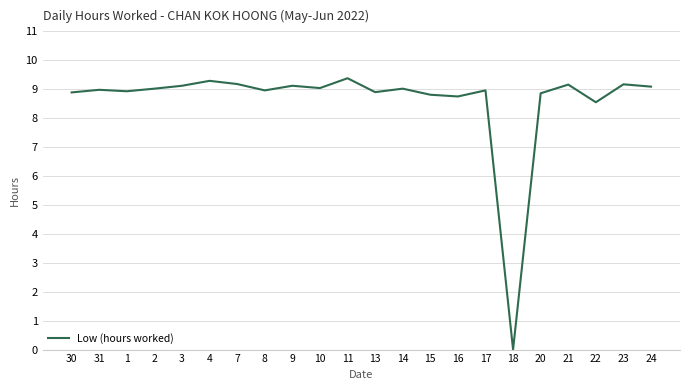

What is the sum of the values at 21 and 3?

18.3